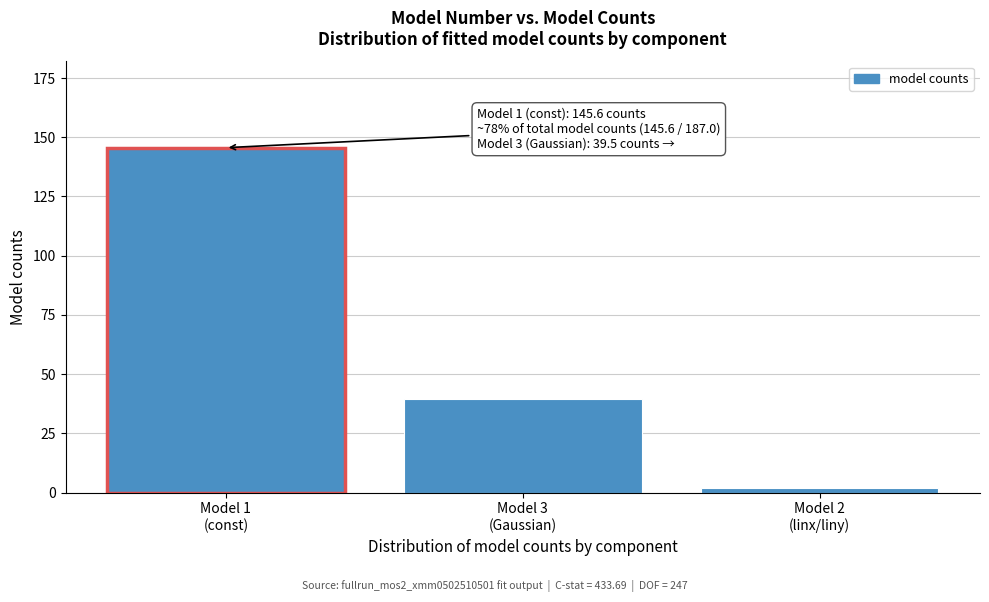

Reading left to right, transcribe all the data shown in this chart.

145.6	39.5	1.9